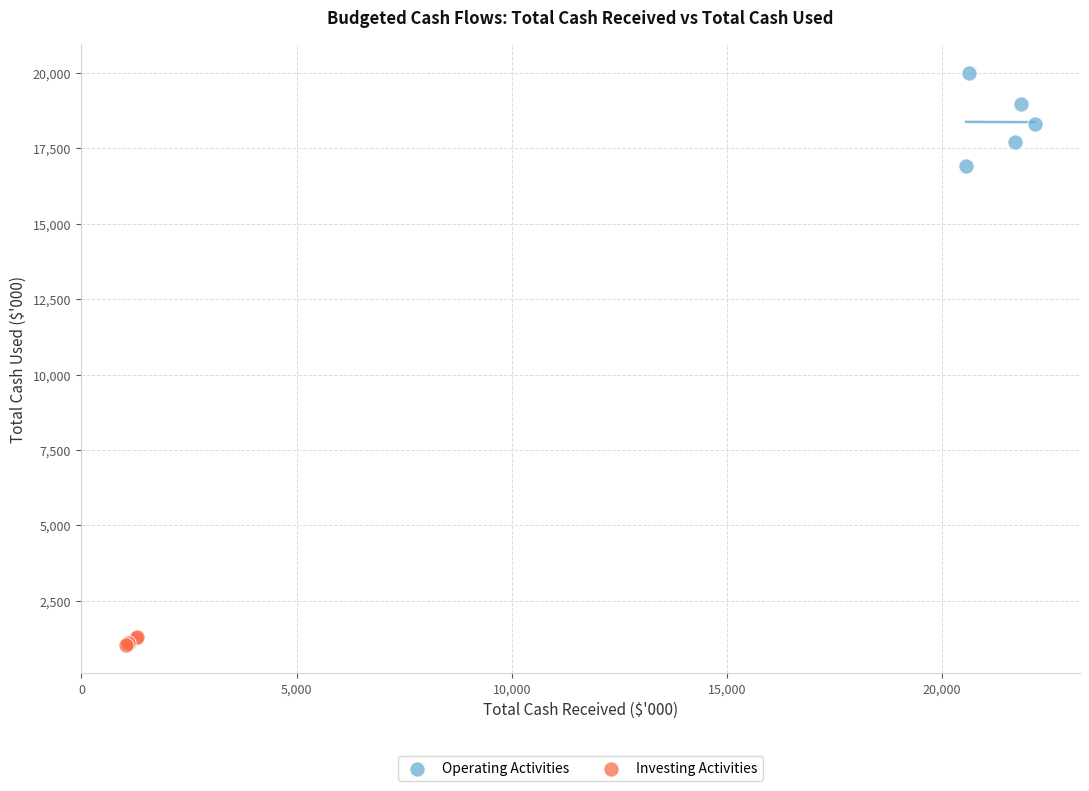

Which series reaches the maximum Y coordinate?

Operating Activities